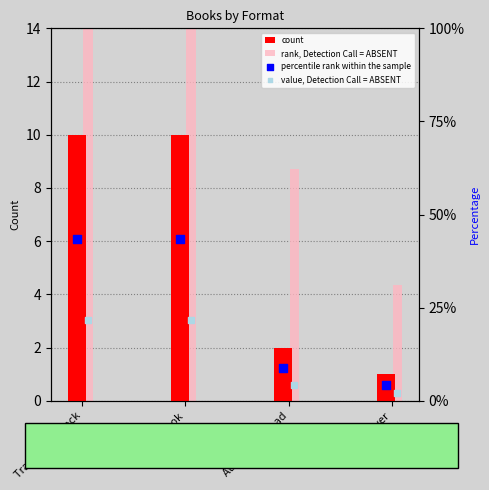

Which series contains the highest Y value?

rank, Detection Call = ABSENT